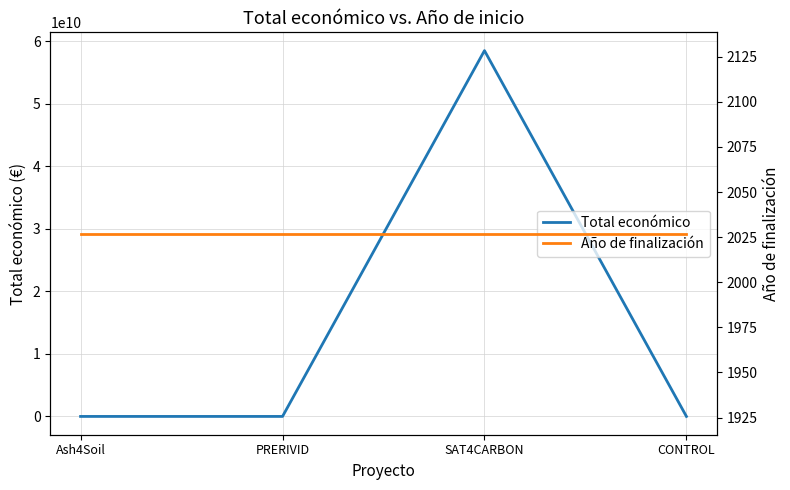

At how many categories does at least one series exceed 19813040641?

1